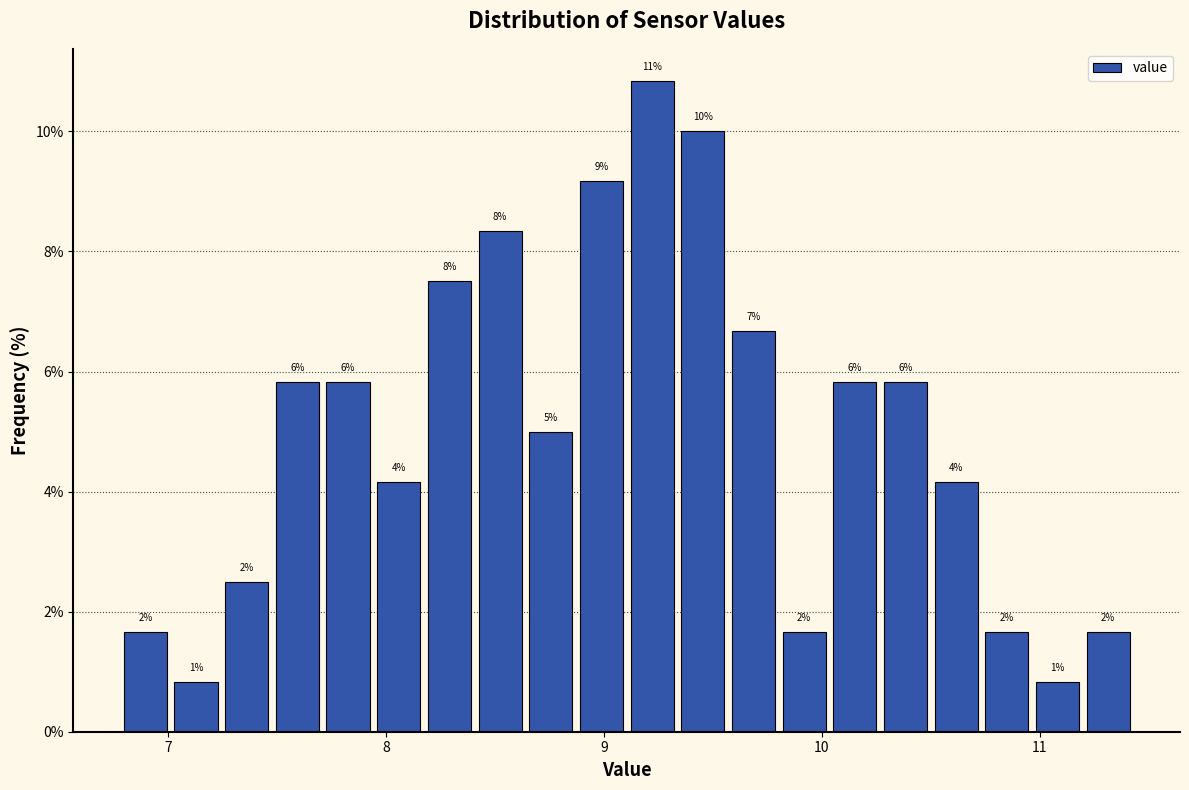

Around what value on the x-axis is the tallest bar? Give the approximate position of its centre, as read against the axis.

9.2